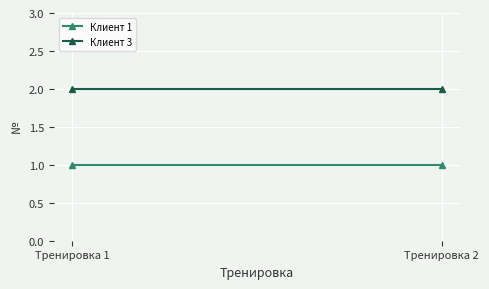

At how many categories does at least one series exceed 1?

2